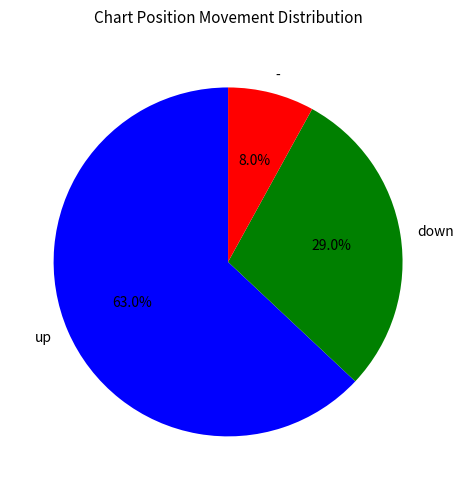

Rank the categories by value from highest to lowest.

up, down, -